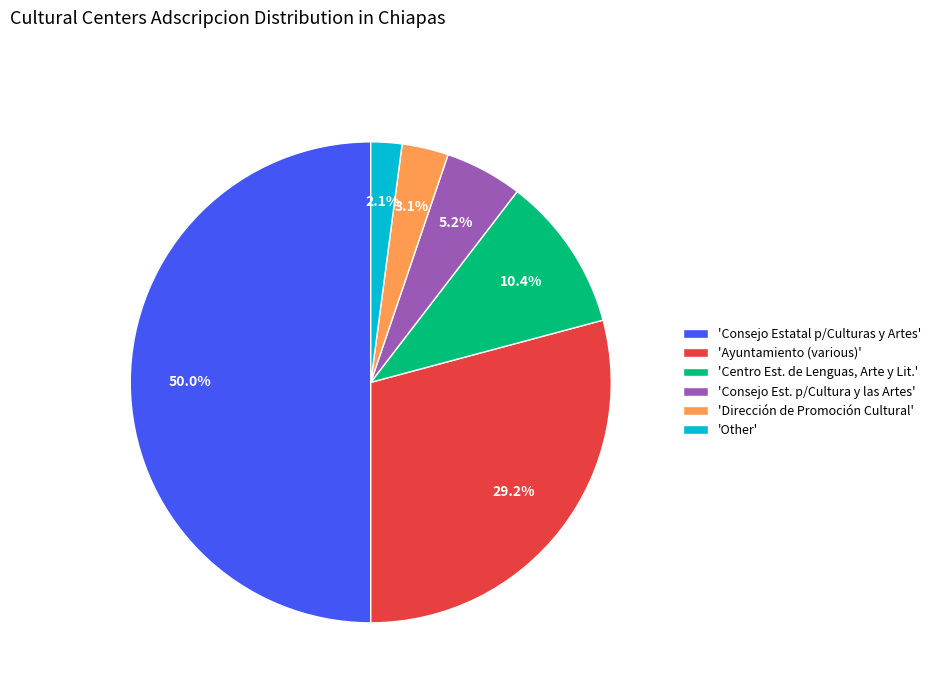

How many segments does this pie chart have?

6